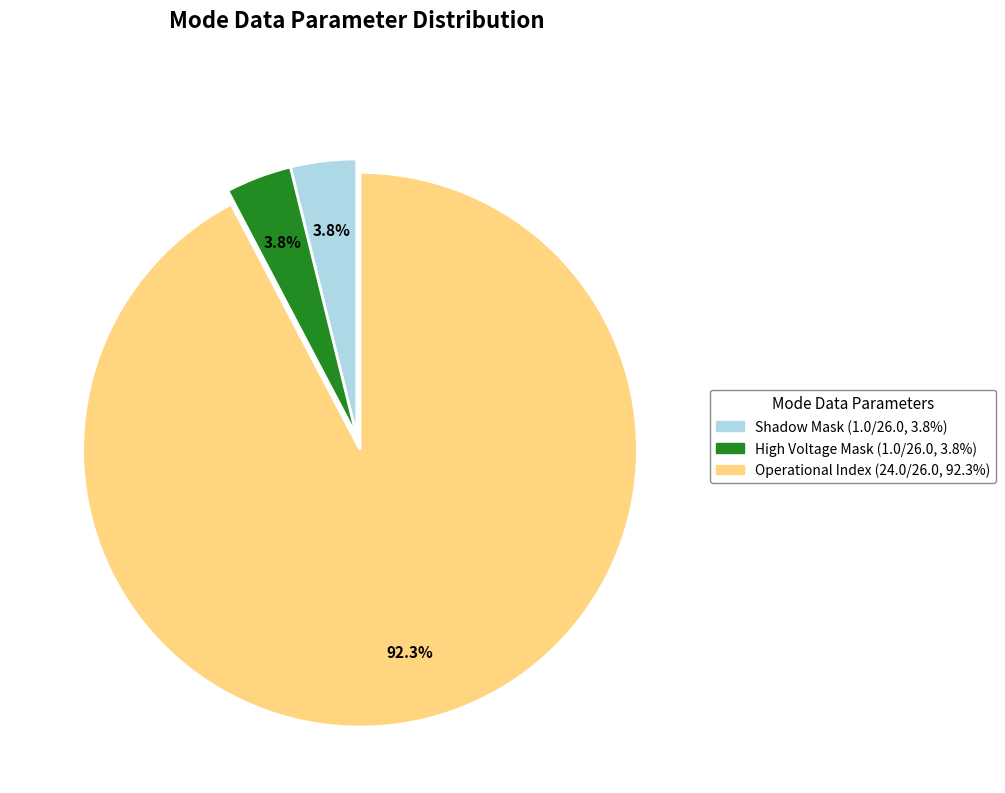

Count the number of slices in the pie.

3